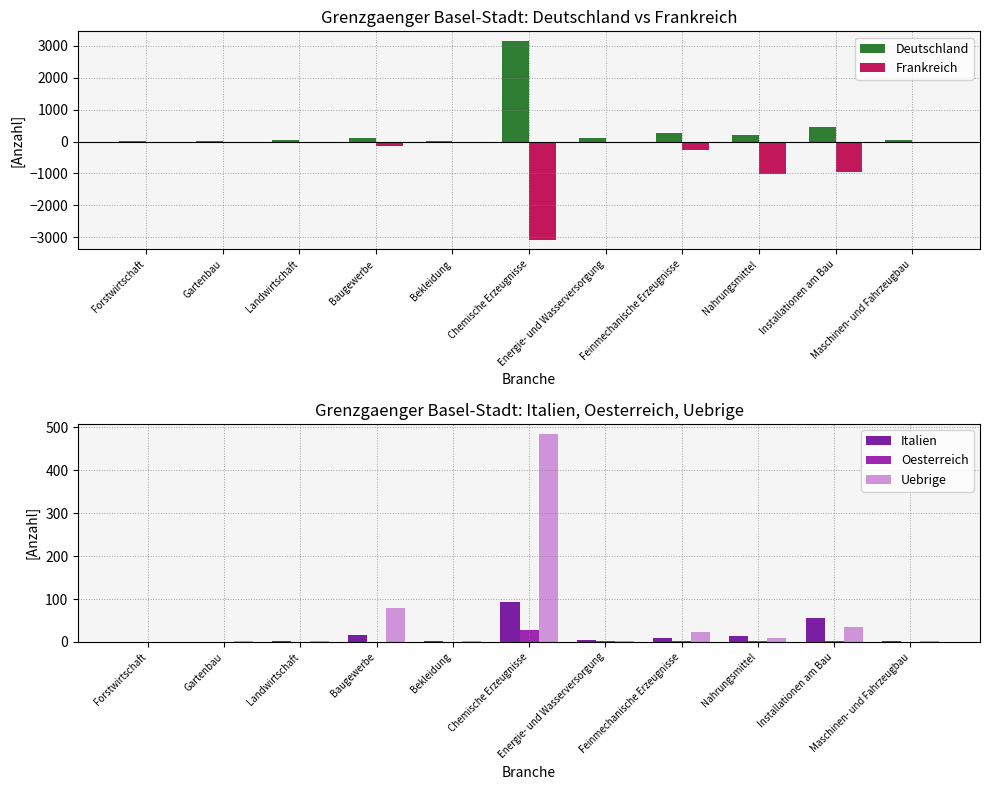

Are the bars grouped side by side (vs. stacked)?

Yes